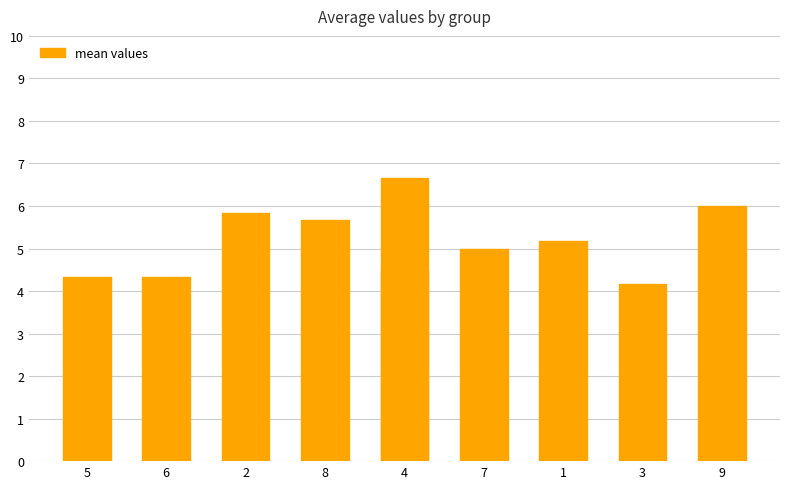

What is the minimum value shown in the chart?

4.2